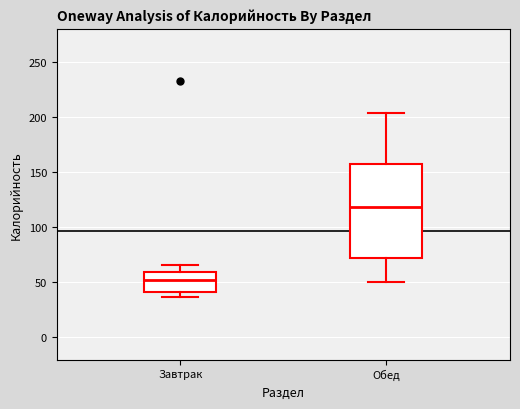

Comparing the boxes themselves (not the whiskers), which one is the tallest?

Обед